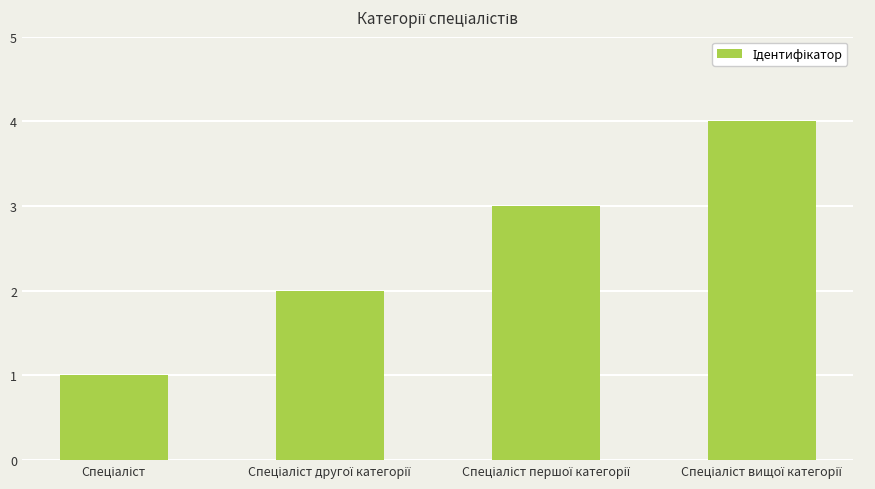

What is the sum of all values?

10